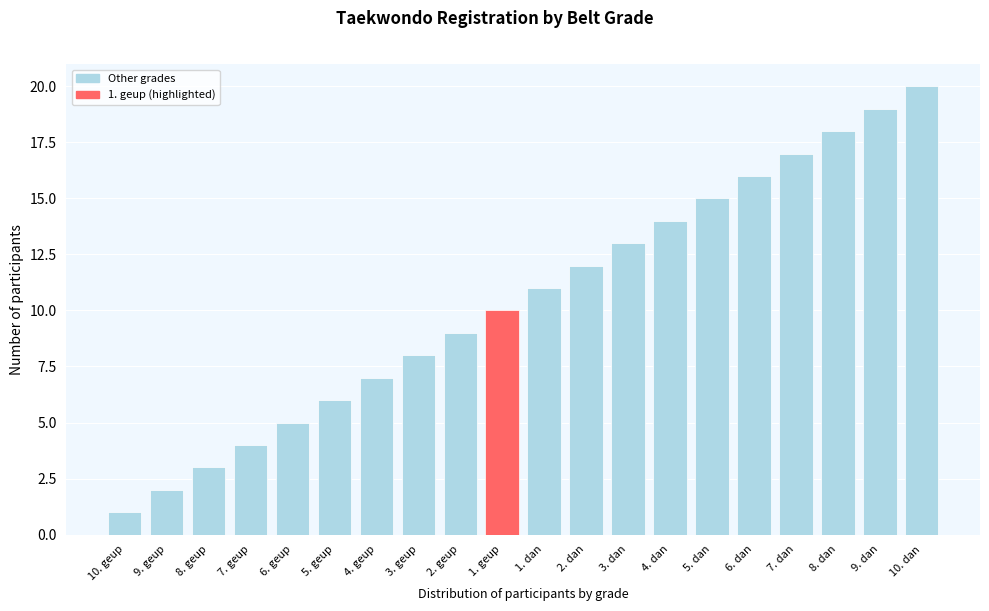

What is the label of the 1st bar from the left?

10. geup